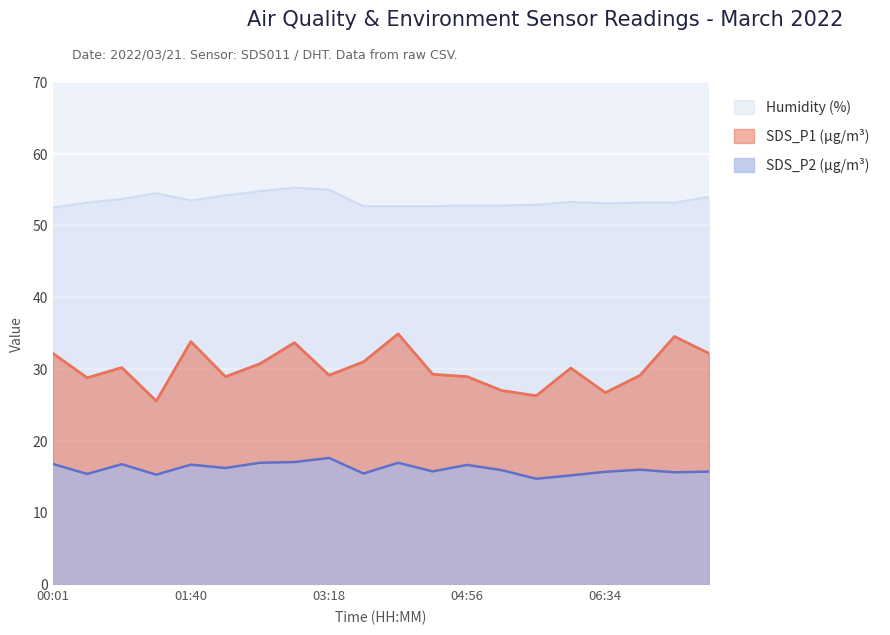

What is the label of the 12th point from the right?

03:18